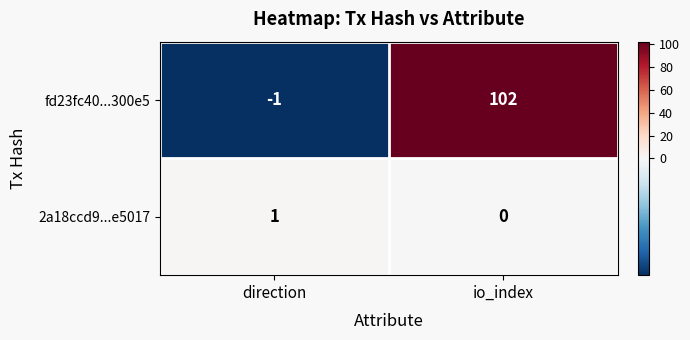

How many categories are shown in the chart?

2